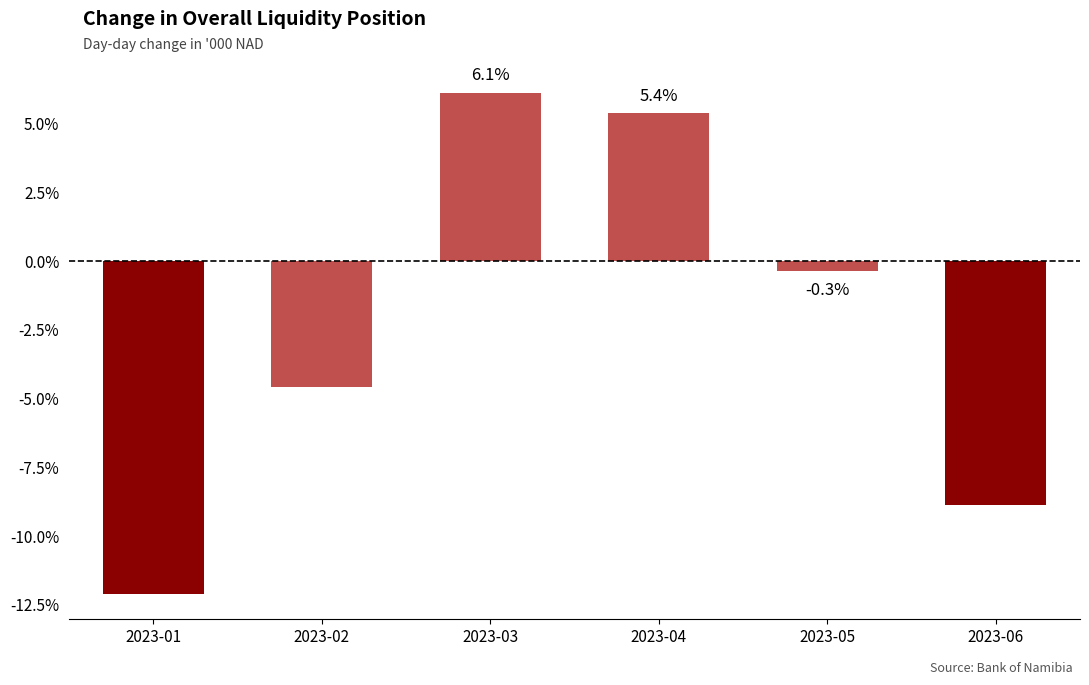

At which category does the chart reach its minimum across all series?

2023-01